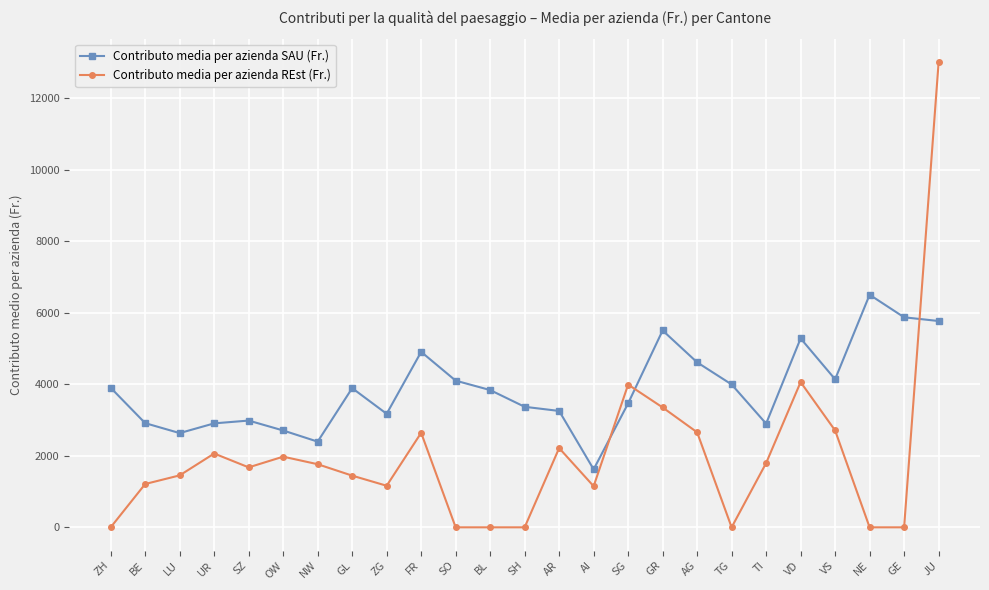

How many lines are shown in the chart?

2